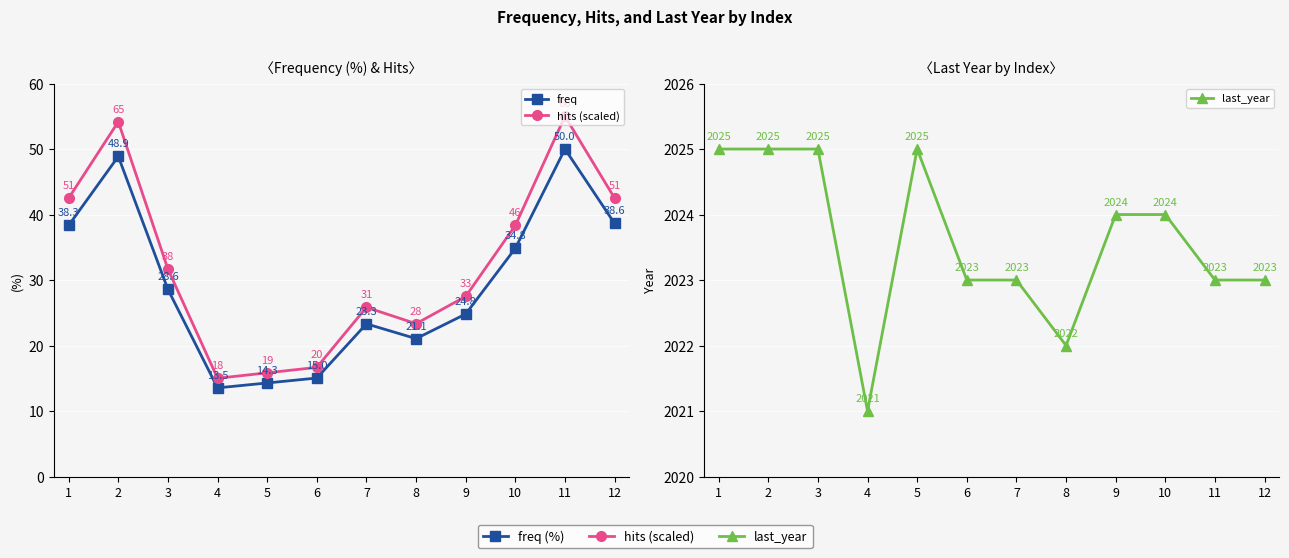

Is this an area chart (filled region under the line)?

No